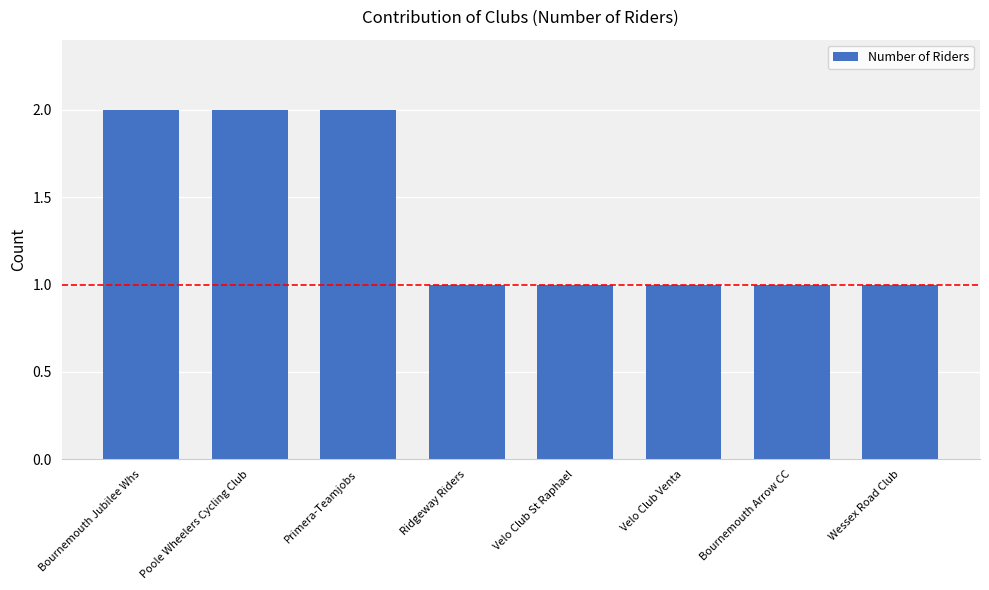

What is the label of the 6th bar from the right?

Primera-Teamjobs